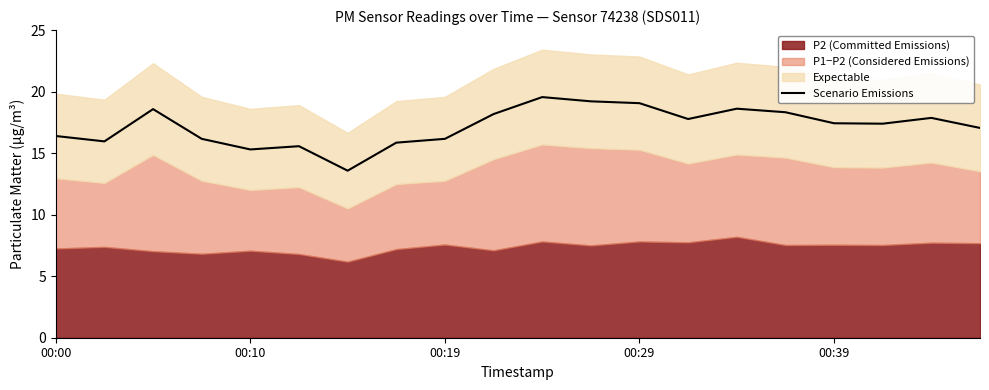

What is the change in value from 7 to 18?

+2.0